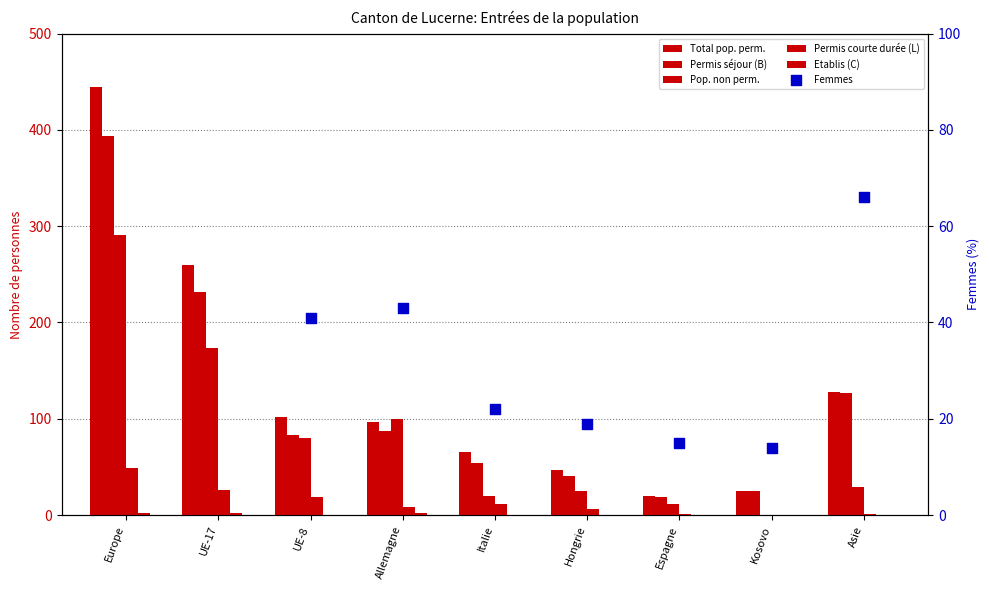

Which series has the largest Y range (max minus min)?

Total pop. perm.